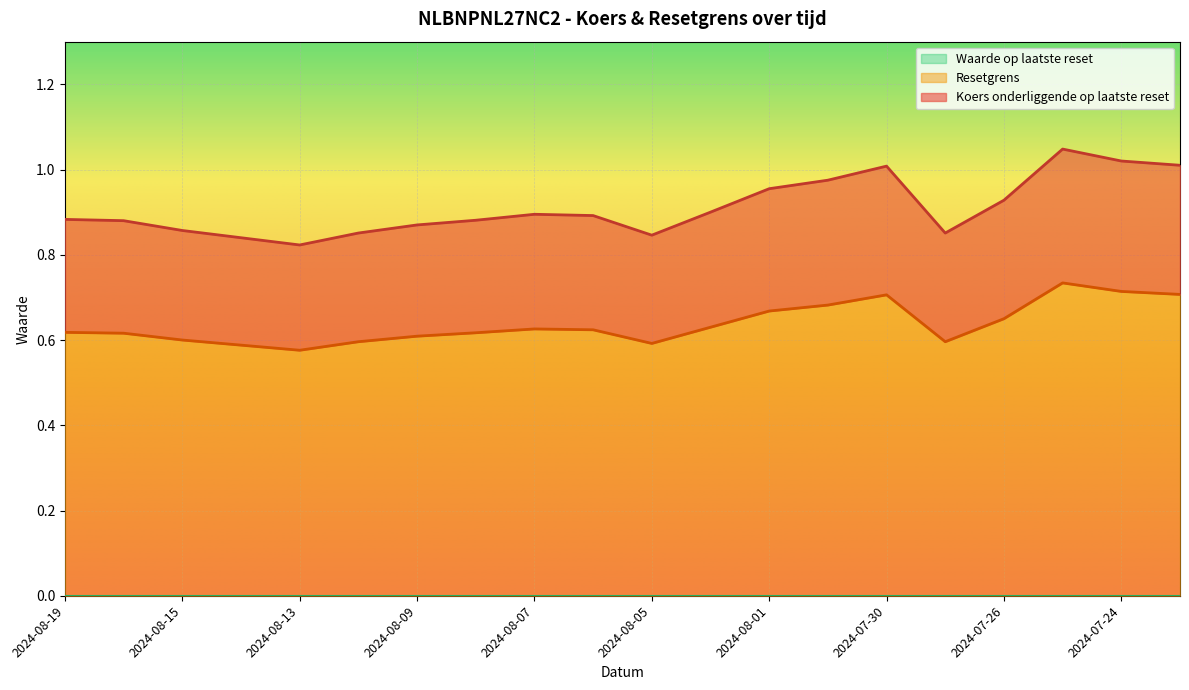

At which label does Koers onderliggende op laatste reset reach its peak?

2024-07-25